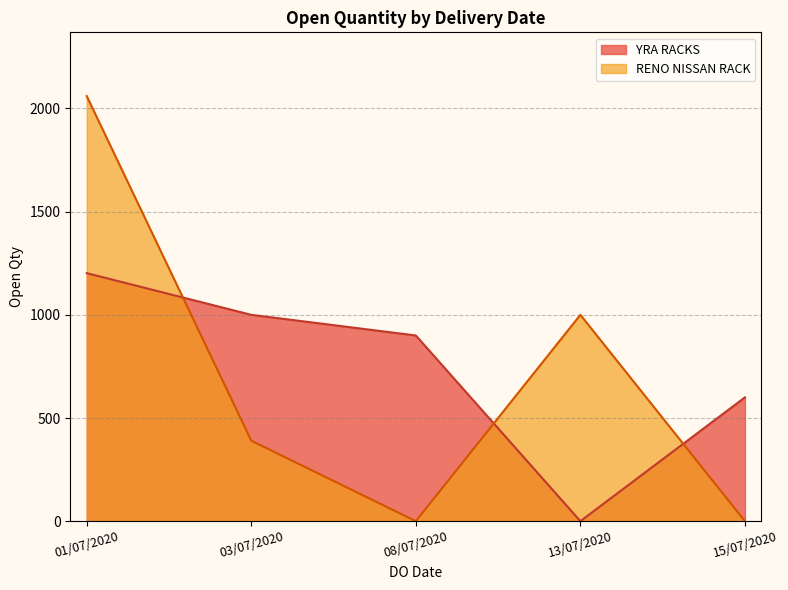

Between 01/07/2020 and 03/07/2020, which is larger?

01/07/2020